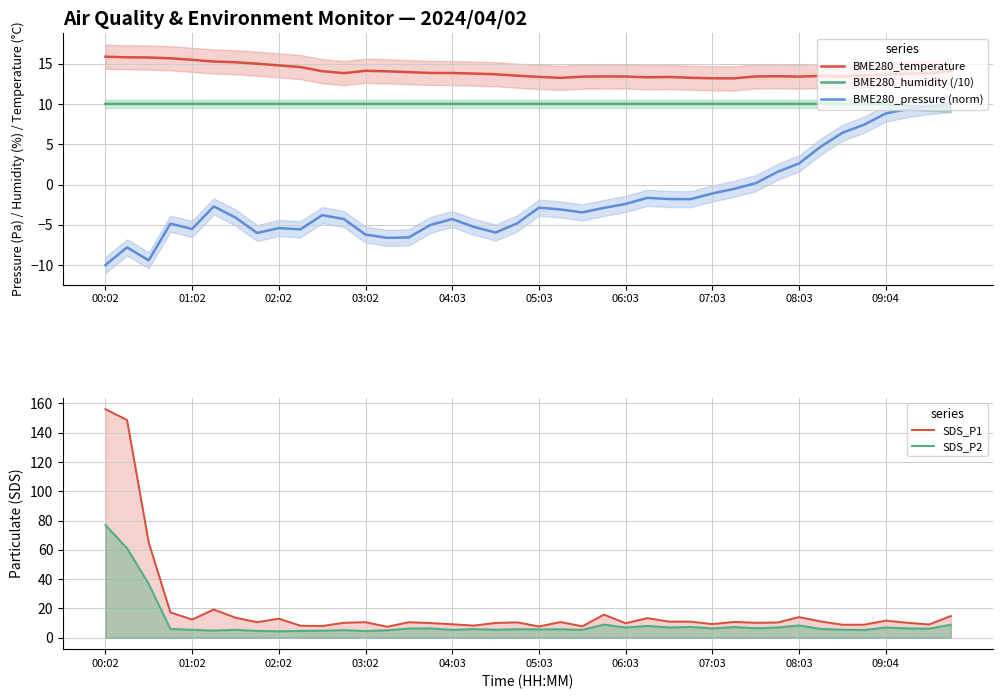

Where do BME280_pressure (norm) and SDS_P1 first cross each other?

37 and 38